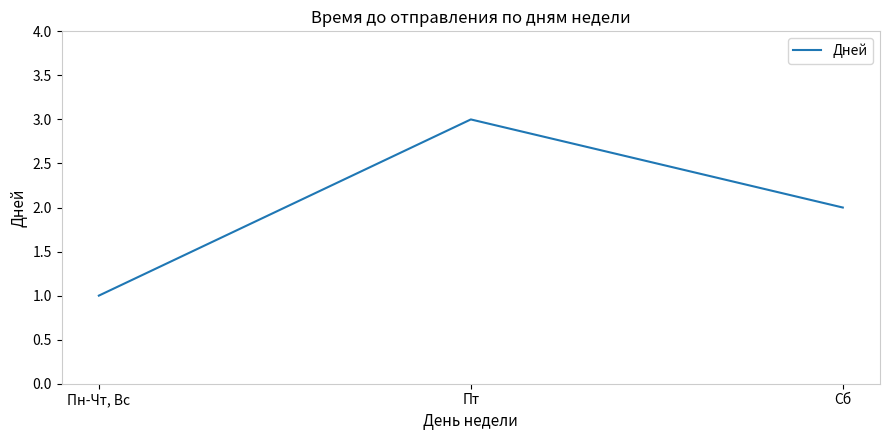

How many lines are shown in the chart?

1